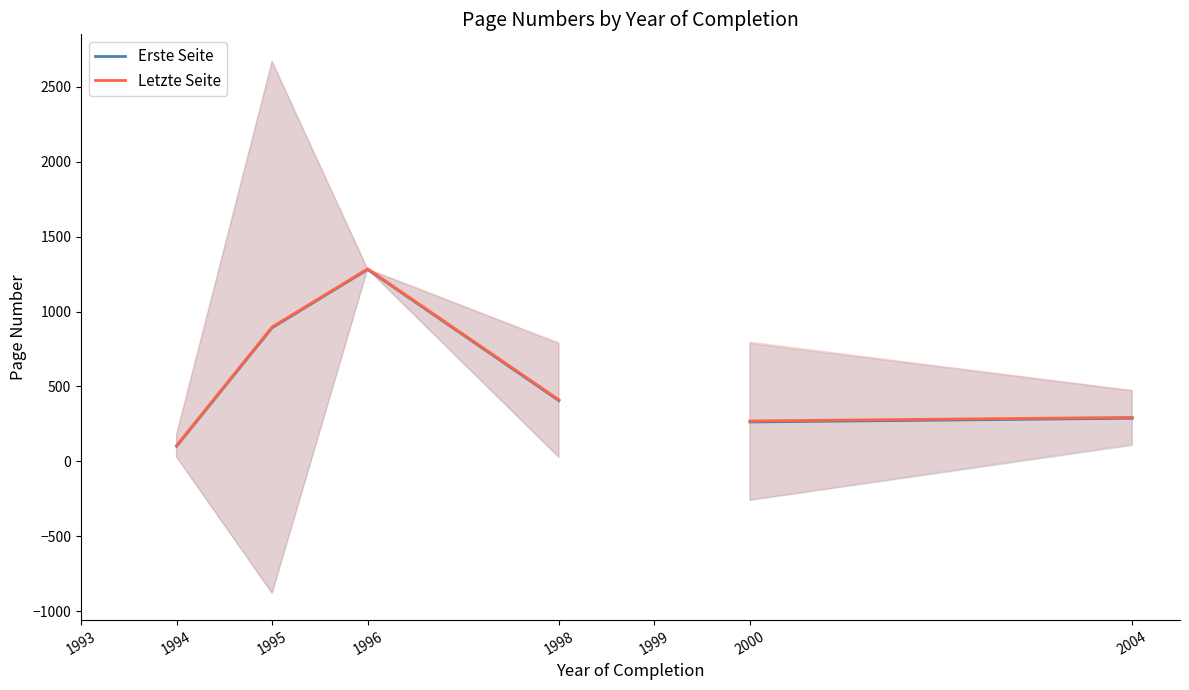

How many Erste Seite values are between 263 and 892?

4